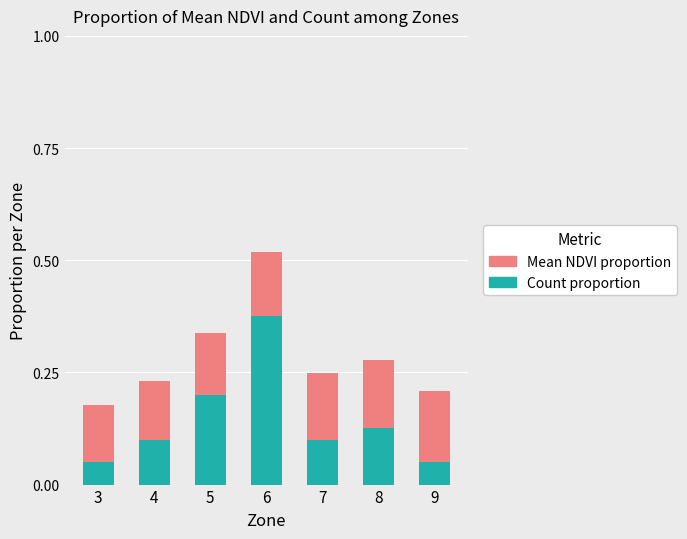

Which category has the highest value in the Count proportion series?

6